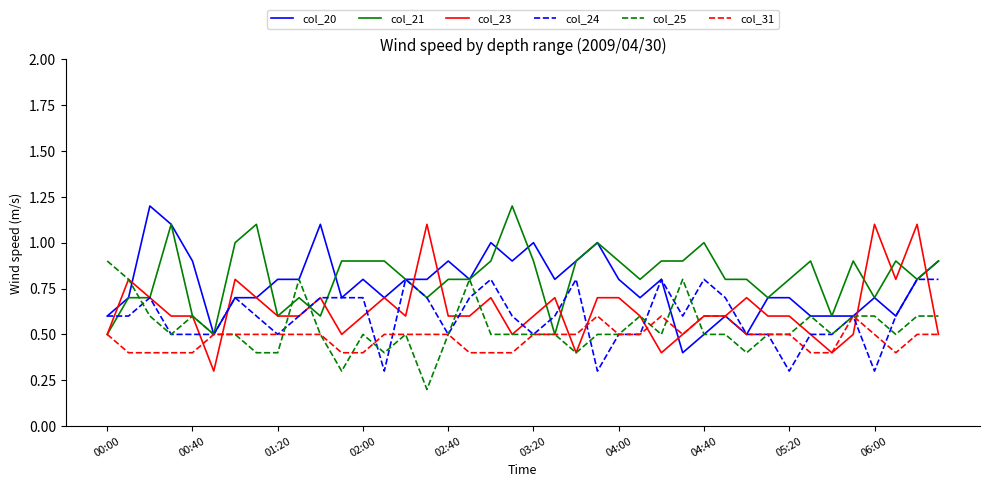

What is the greatest value displayed?

1.2